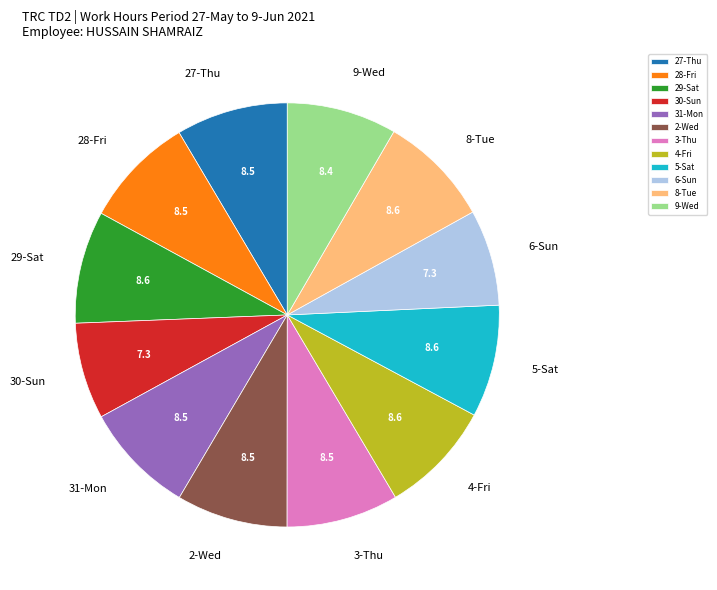

The 4-Fri slice represents 9% of the pie. True or false?

True